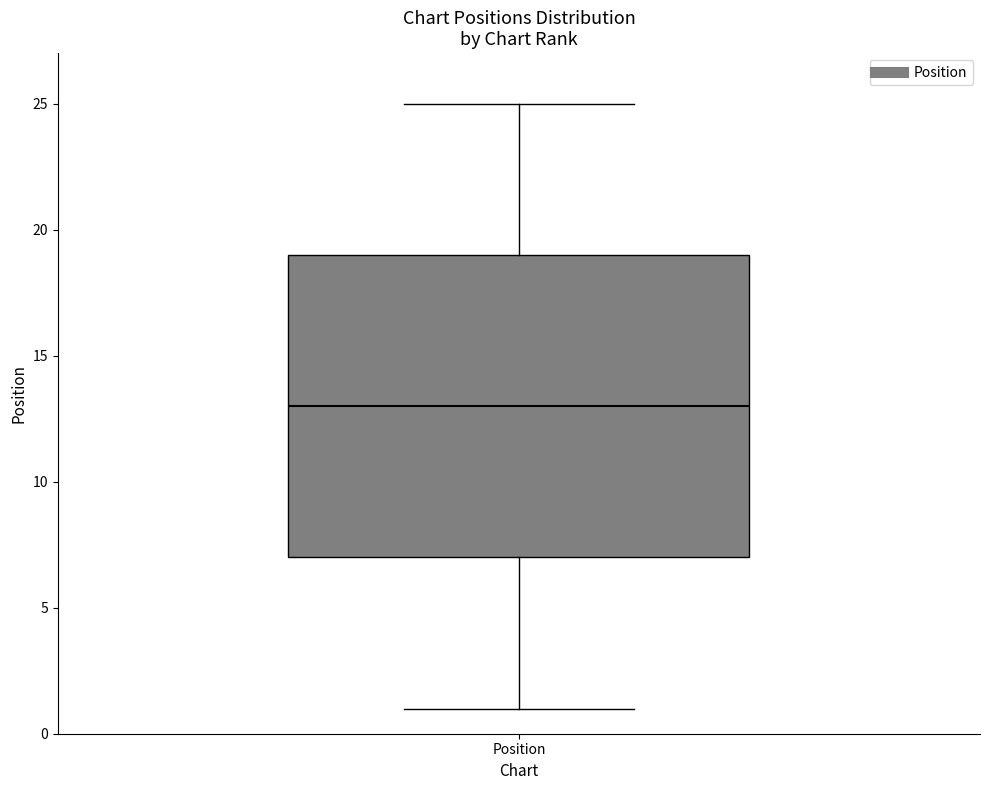

Transcribe this box plot: give where the median line is, the range the box spans, and where the two whiskers end, as read against the y-axis. The values are not printed on the chart, so give them approximately, as read against the axis.

median 13, box 7 to 19, whiskers 1 to 25